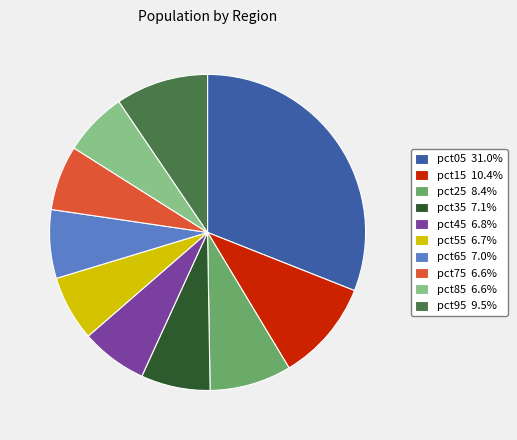

Combined, do pct15 and pct55 account for over 50%?

No